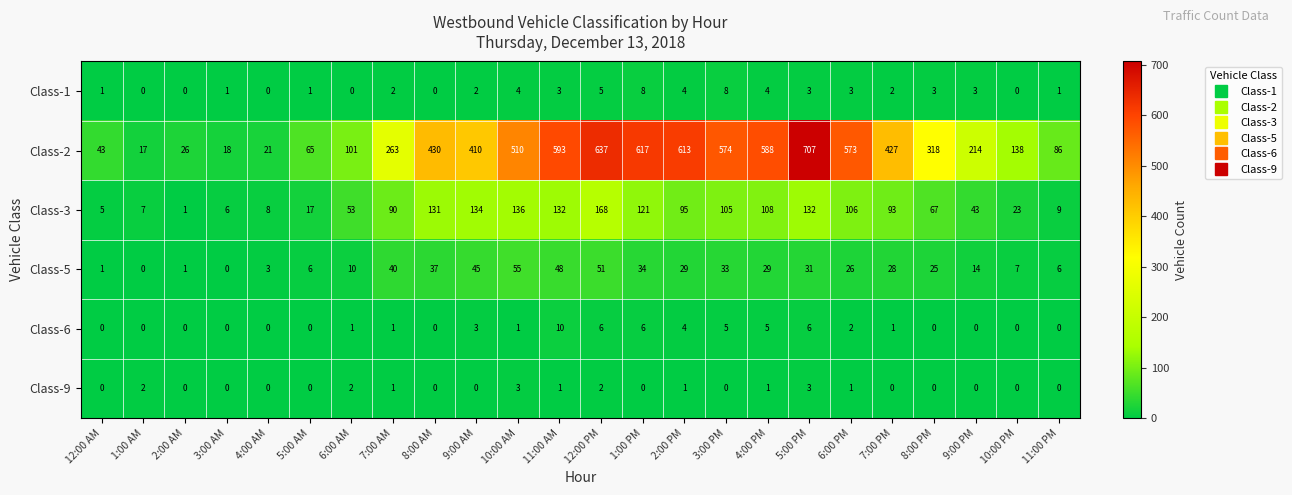

The value of Class-5 at 8:00 PM is 25. True or false?

True